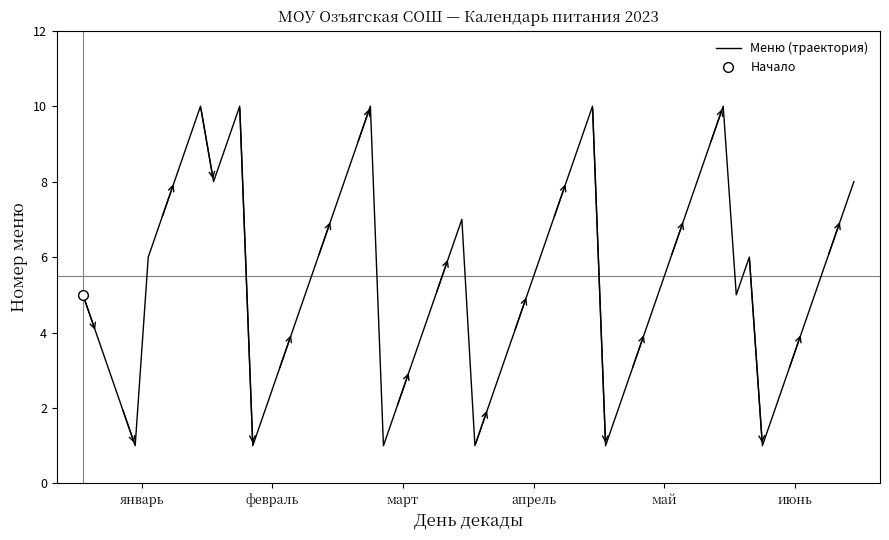

What is the difference between the февраль values at 10 and 3?

3